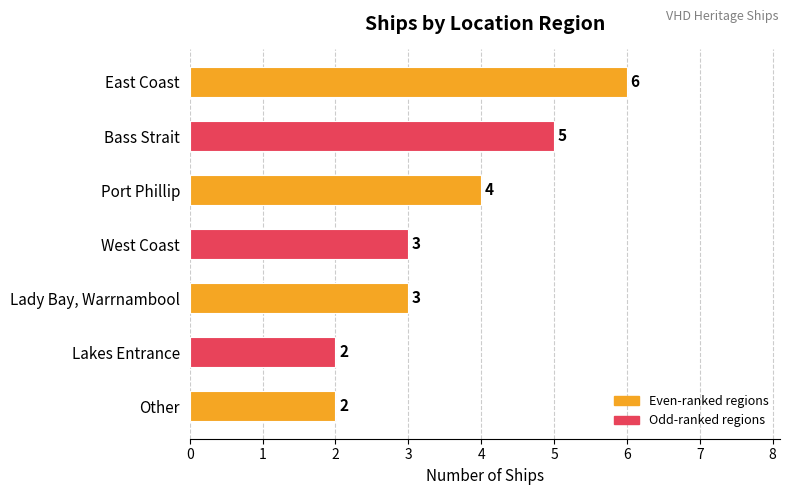

What is the difference between the second highest and second lowest values?

3